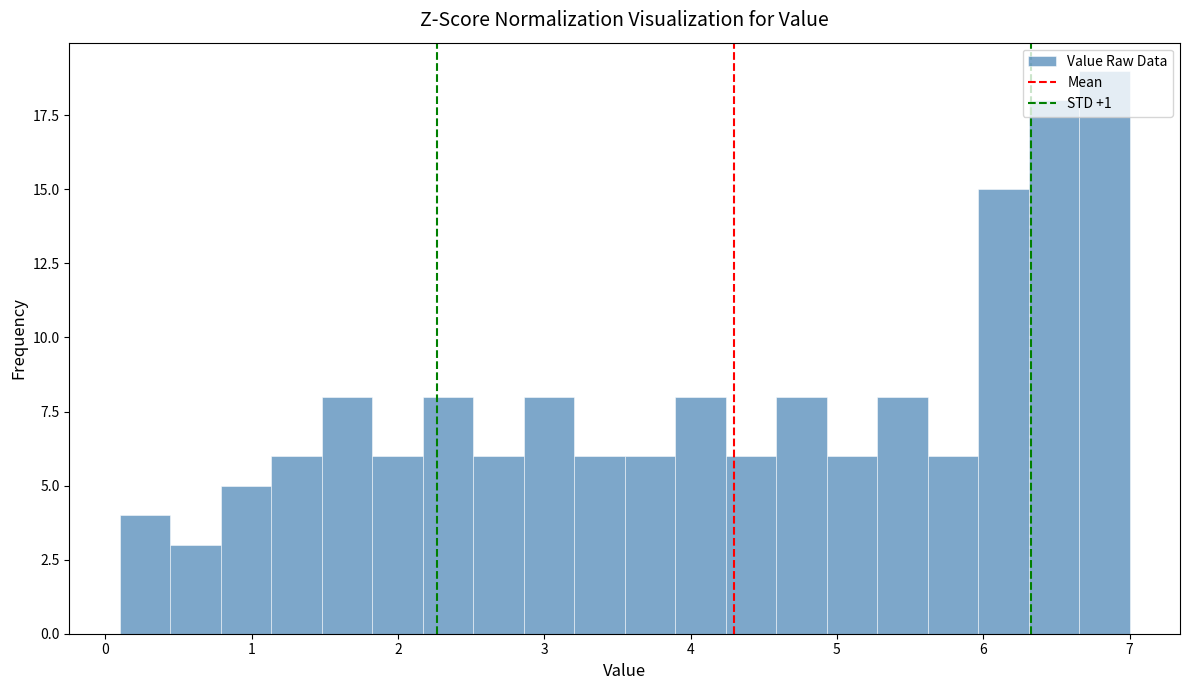

Read against the x-axis, roughly where is the centre of the tallest bar?

6.8